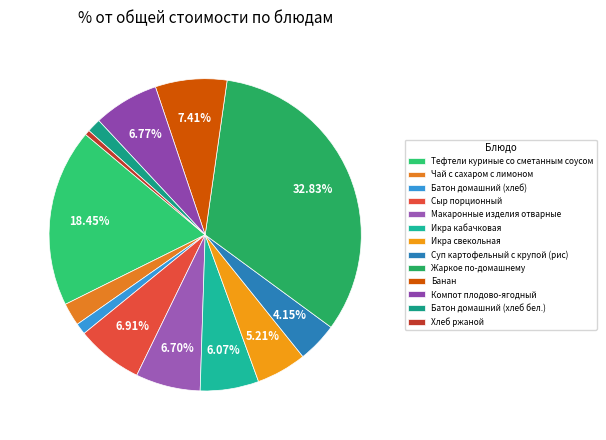

What is the smallest slice in the pie chart?

Хлеб ржаной